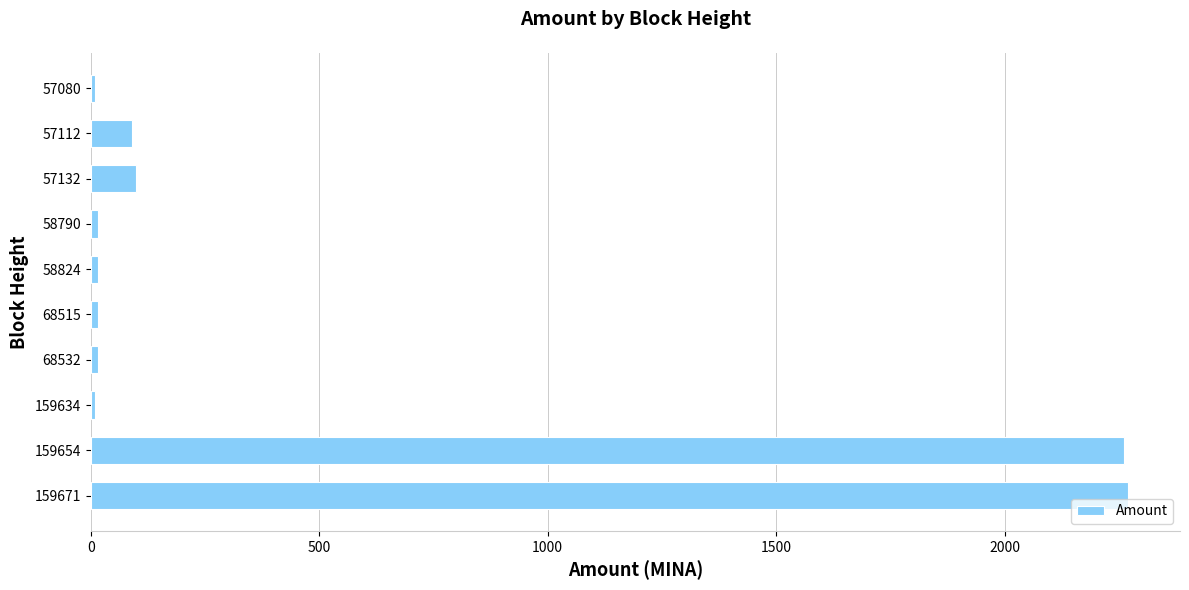

The value at 57132 is 98.9. True or false?

True